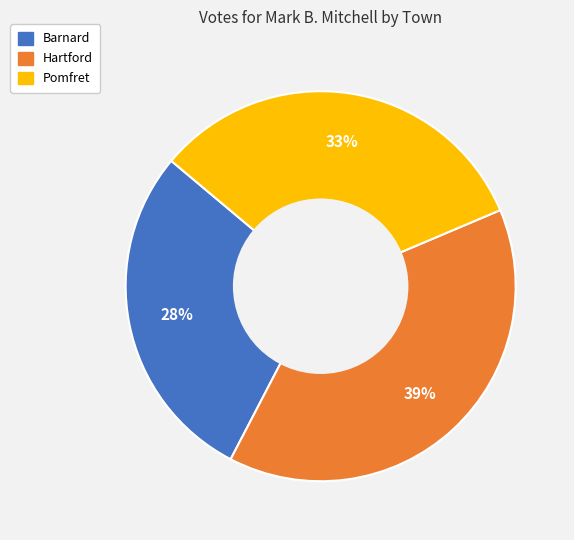

To the nearest percent, what is the difference between the Hartford and Barnard slice percentages?

11%